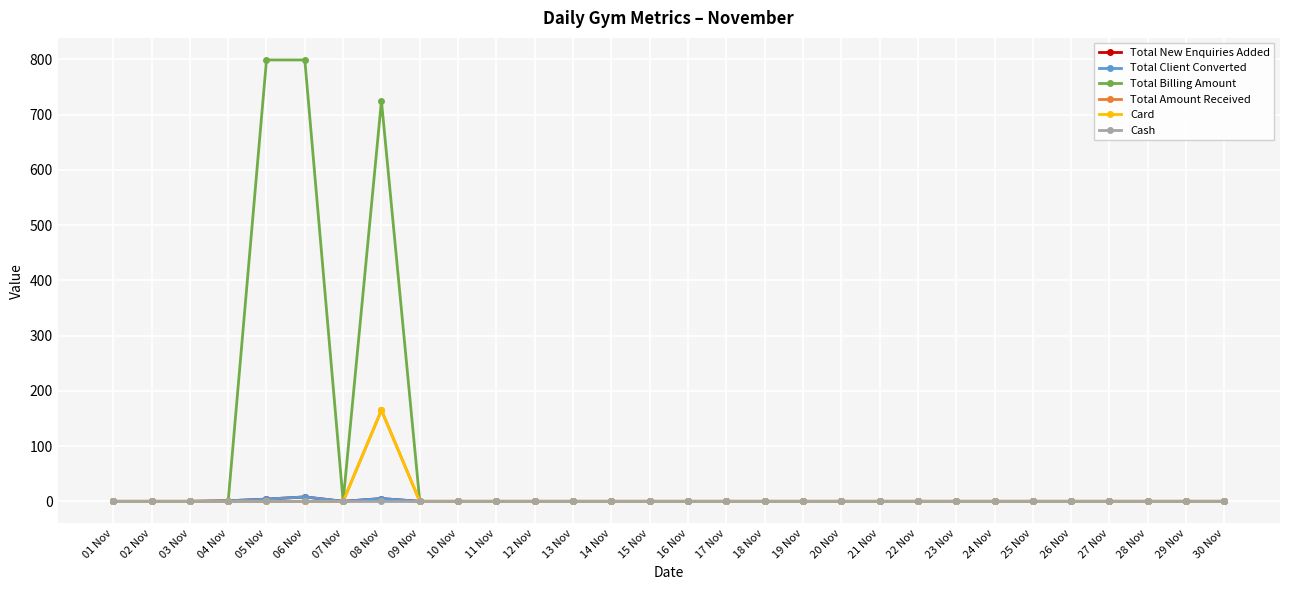

What is the difference between the maximum and second lowest values in the Total Amount Received series?

165